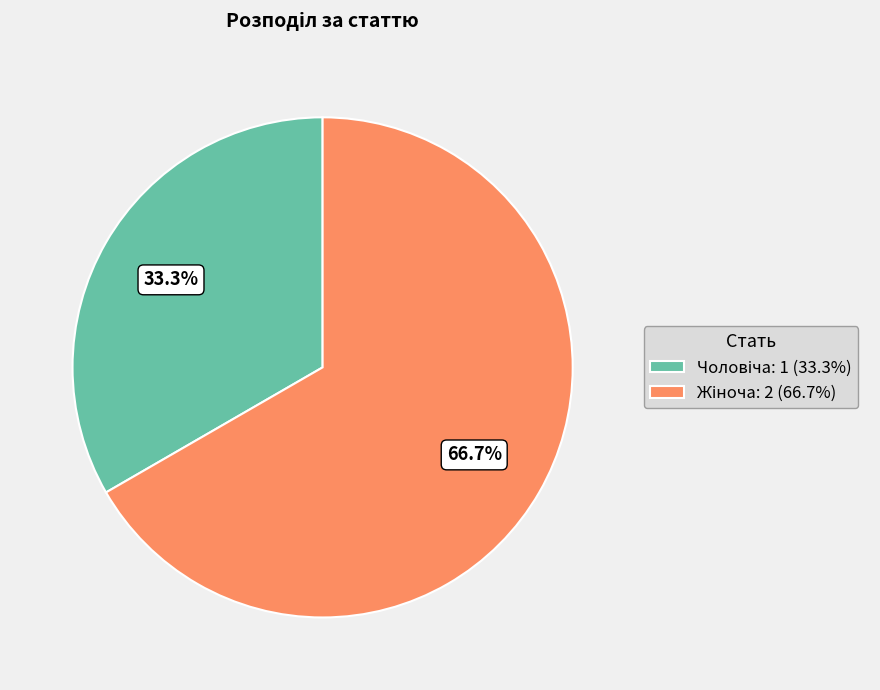

Approximately how many times larger is the value at Жіноча compared to Чоловіча?

2.0